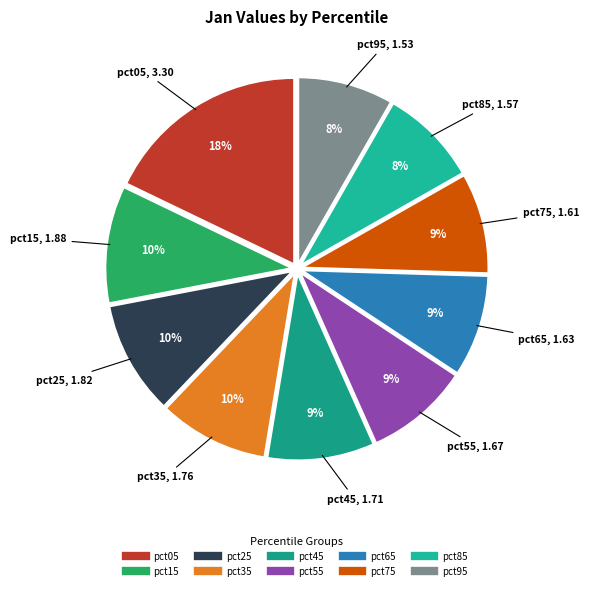

Approximately how many times larger is the value at pct75 compared to pct35?

0.9